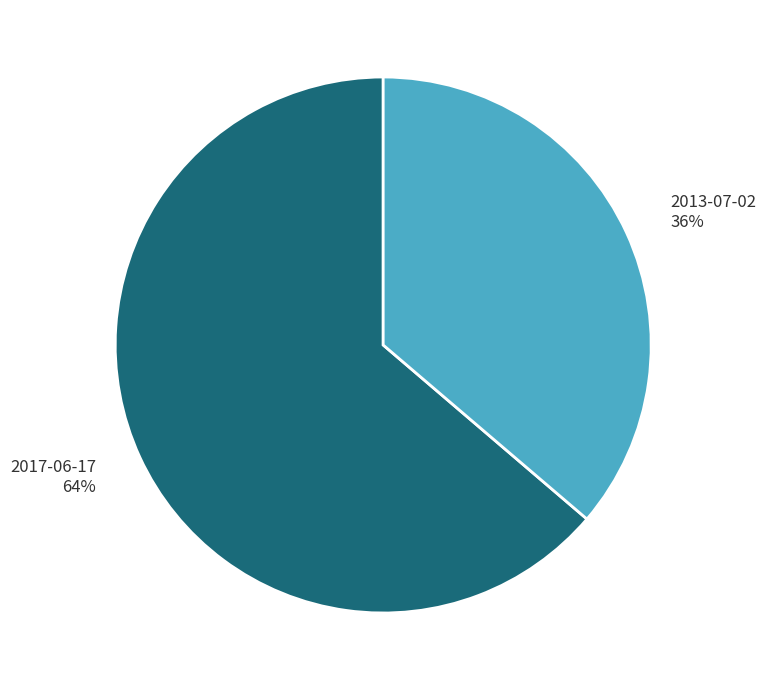

Count the number of slices in the pie.

2